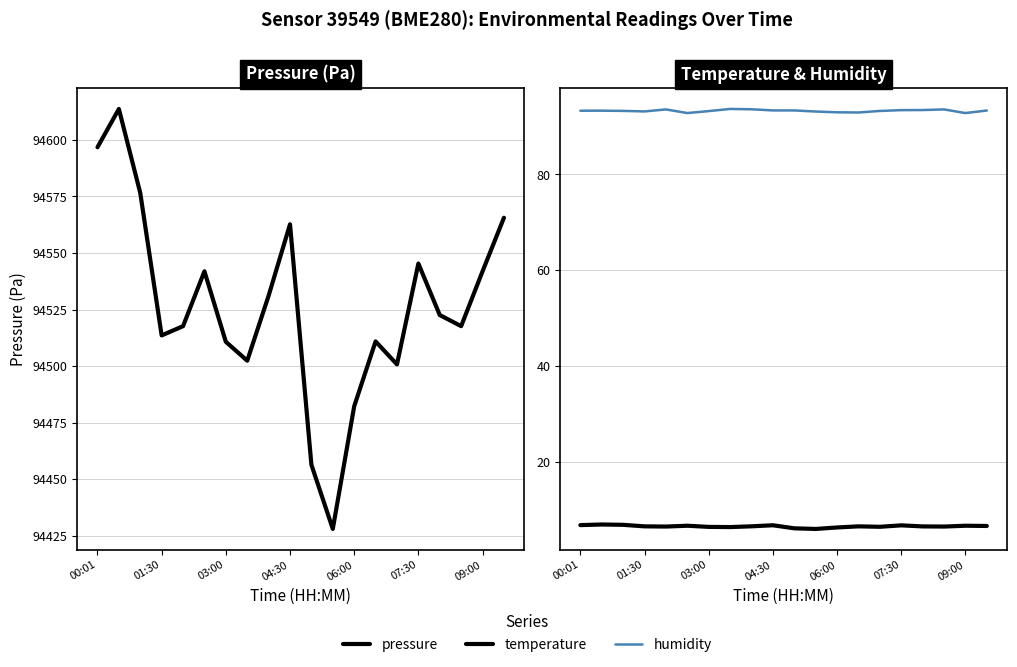

True or false: temperature and humidity cross at least once.

False